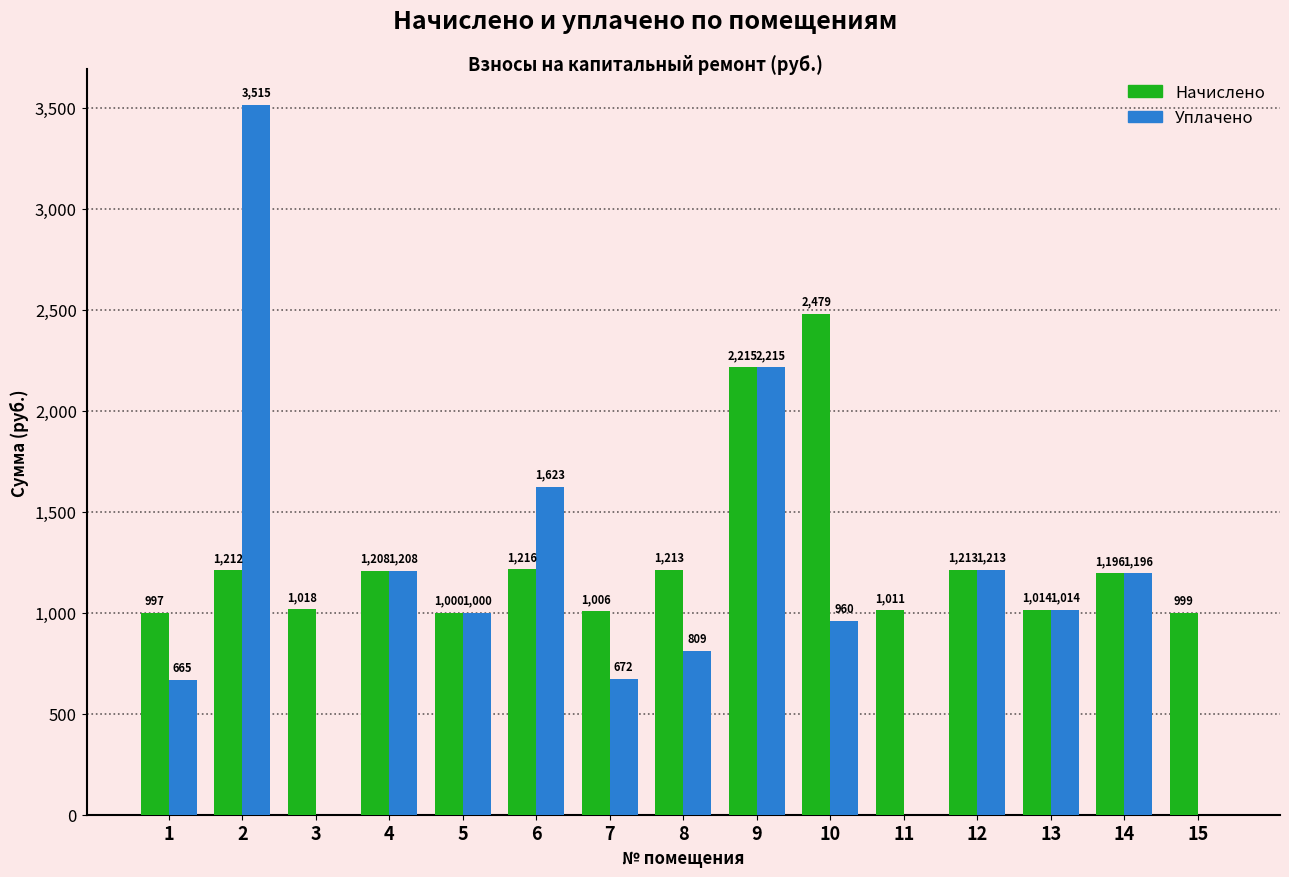

How many groups of bars are there?

15